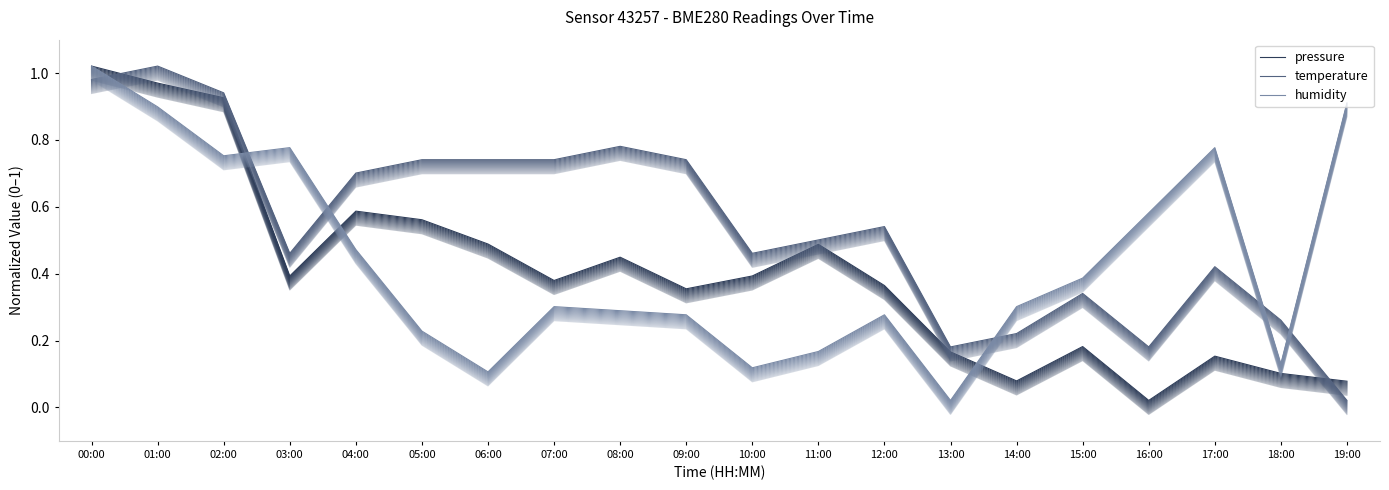

What is the average value of the pressure series?

0.4